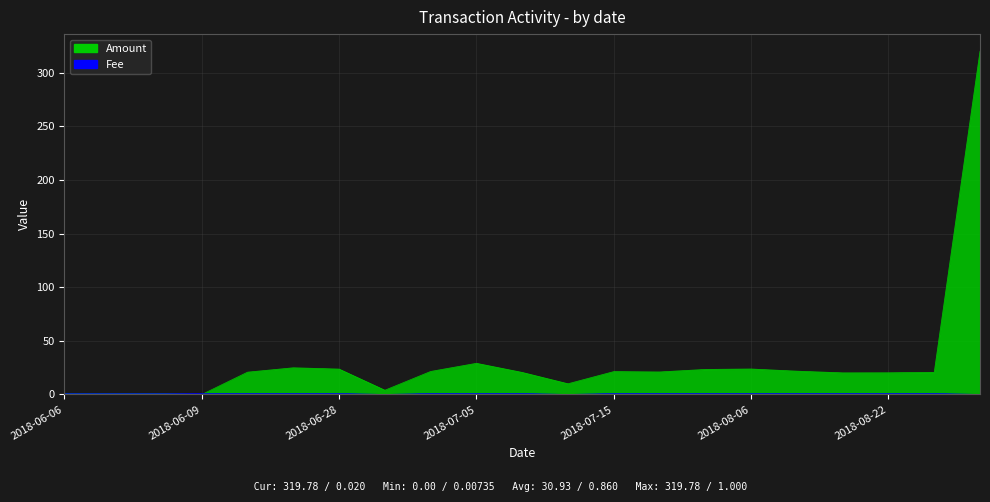

What is the maximum value for Amount?

319.8